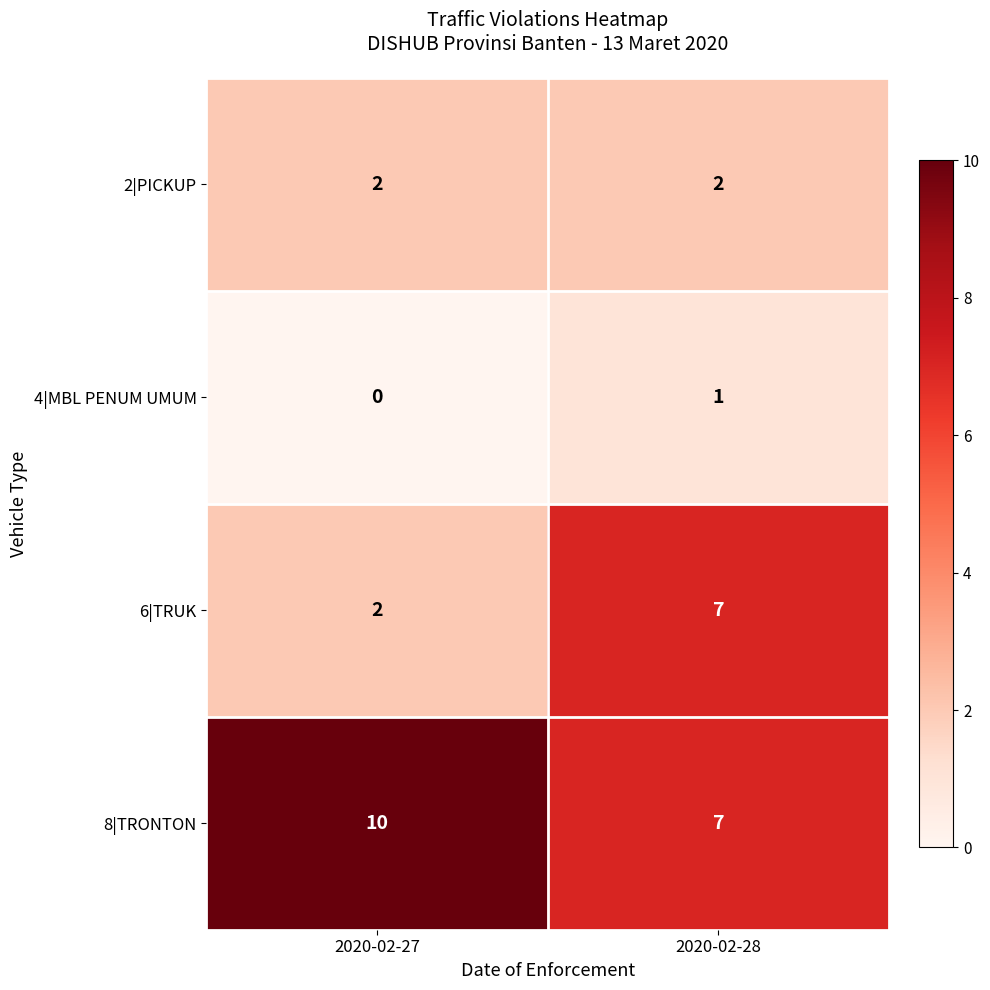

How many values in 4|MBL PENUM UMUM are above zero?

1